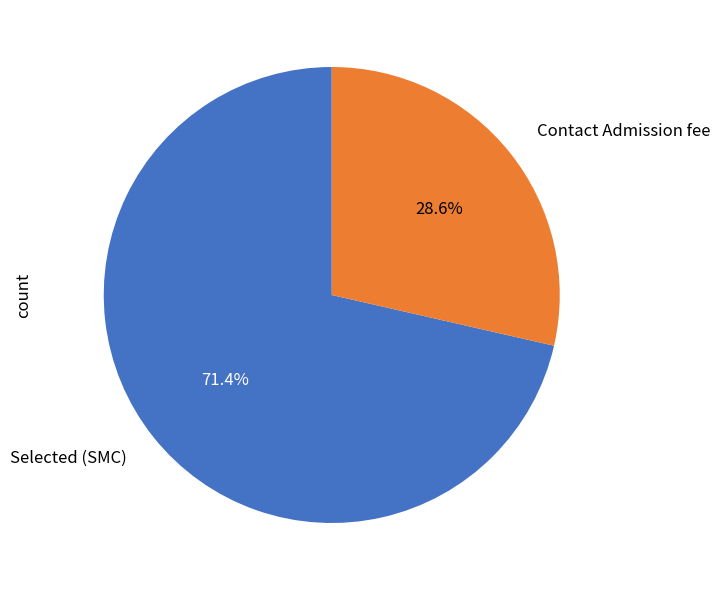

Which category has the smallest portion of the pie?

Contact Admission fee